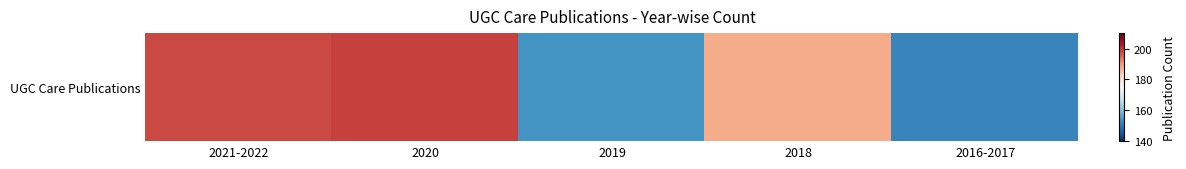

What value does the data have at 2016-2017, to the nearest 5?

150